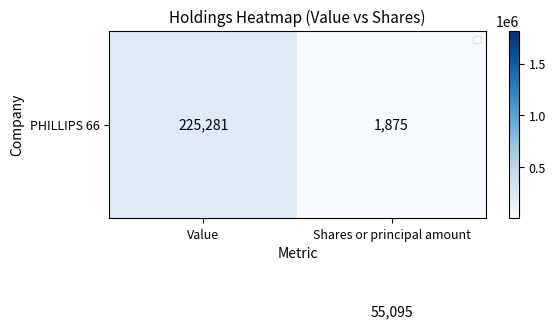

At which category is the sum across all series the highest?

Value